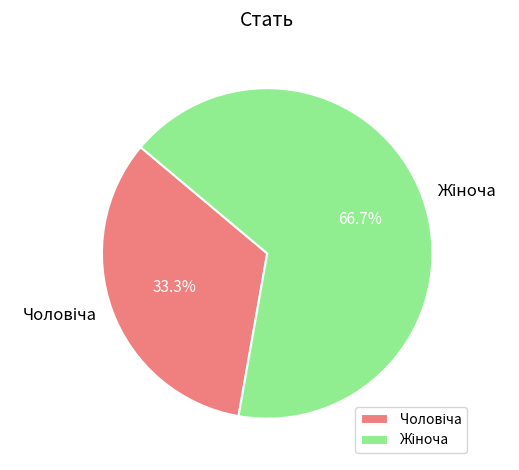

Is there a majority slice in this chart?

Yes